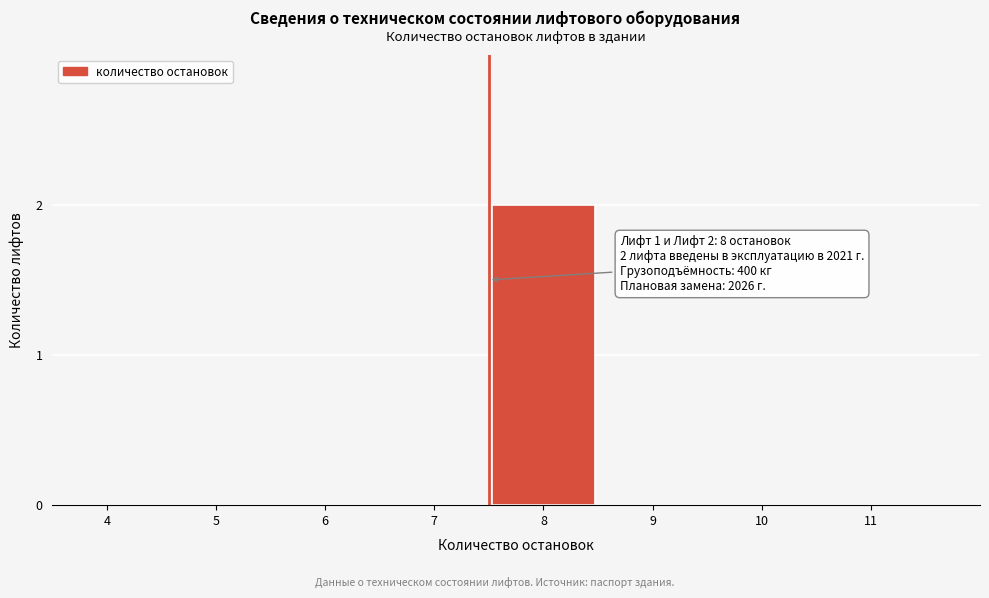

Reading right to left, what are all the values shown in this chart?

11=0	10=0	9=0	8=2	7=0	6=0	5=0	4=0